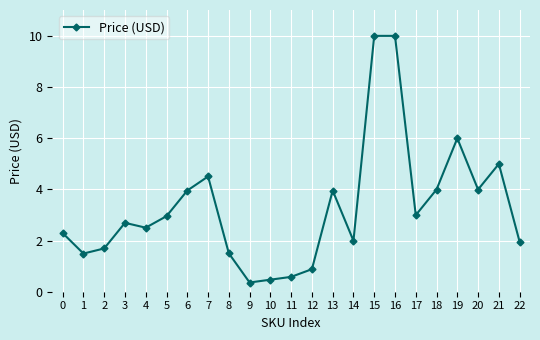

Is it true that the value at 14 is 2.0?

True